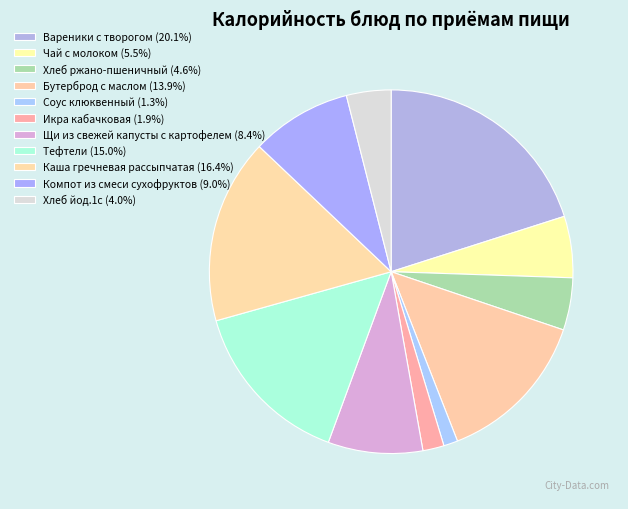

Which slice is the smallest?

Соус клюквенный